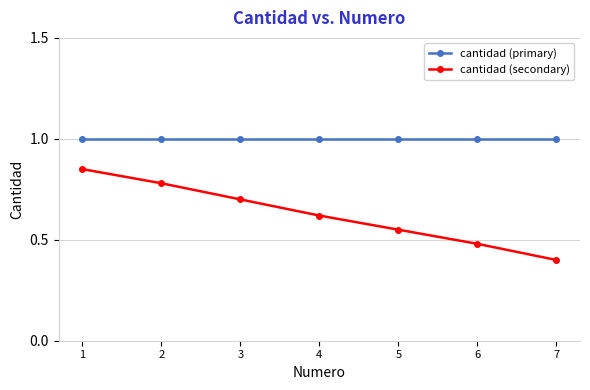

True or false: cantidad (secondary) and cantidad (primary) intersect in this chart.

False